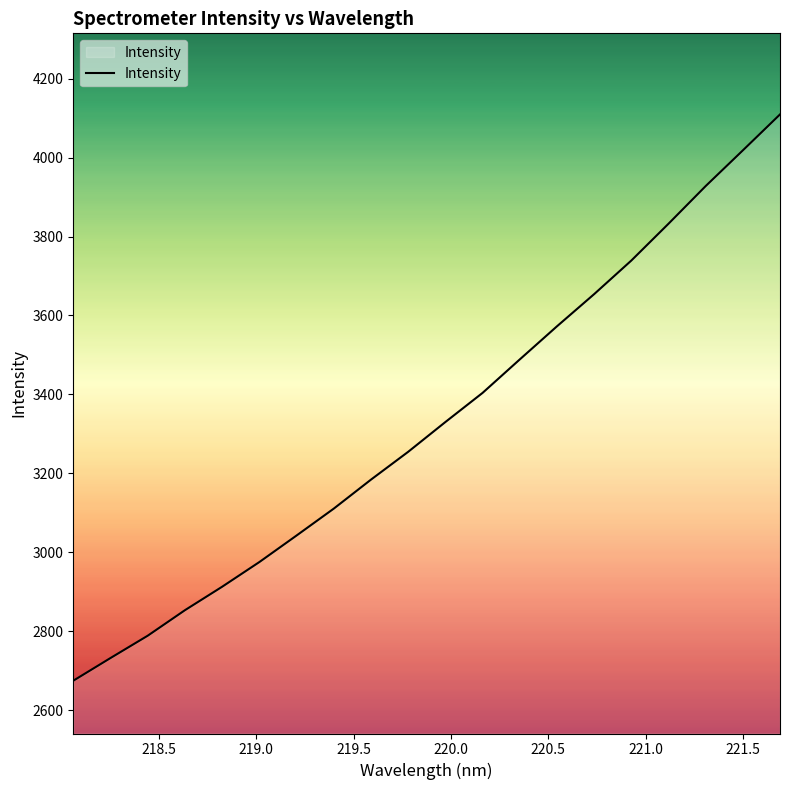

What is the difference between the maximum and minimum values?

1434.7